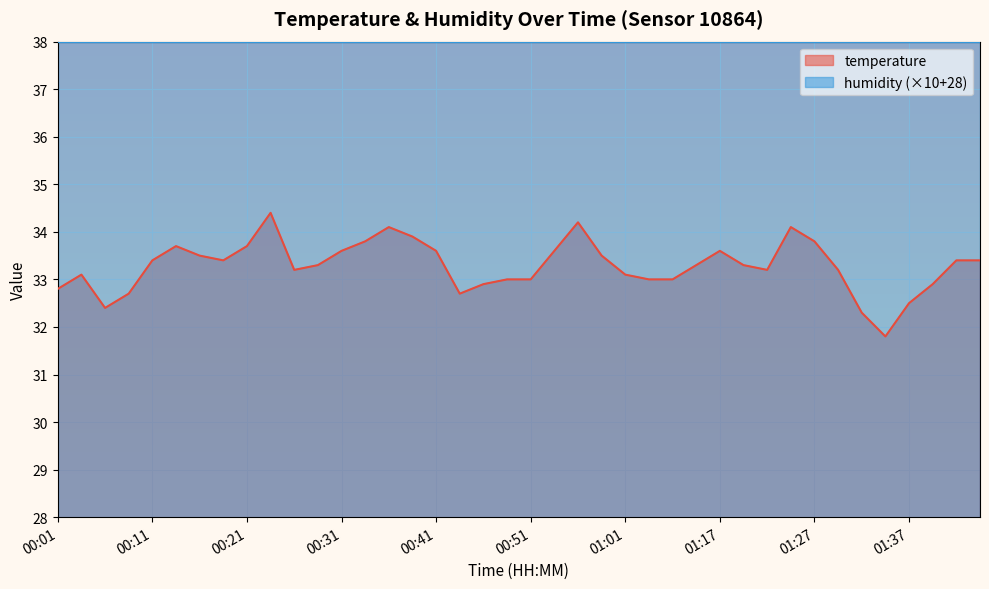

List the labels in order of value, largest first.

00:24, 00:56, 00:36, 01:24, 00:38, 00:34, 01:27, 00:14, 00:21, 00:31, 00:41, 00:53, 01:17, 00:16, 00:58, 00:11, 00:19, 01:42, 01:45, 00:29, 01:14, 01:19, 00:26, 01:22, 01:30, 00:04, 01:01, 00:48, 00:51, 01:03, 01:12, 00:46, 01:40, 00:01, 00:09, 00:43, 01:37, 00:06, 01:32, 01:35